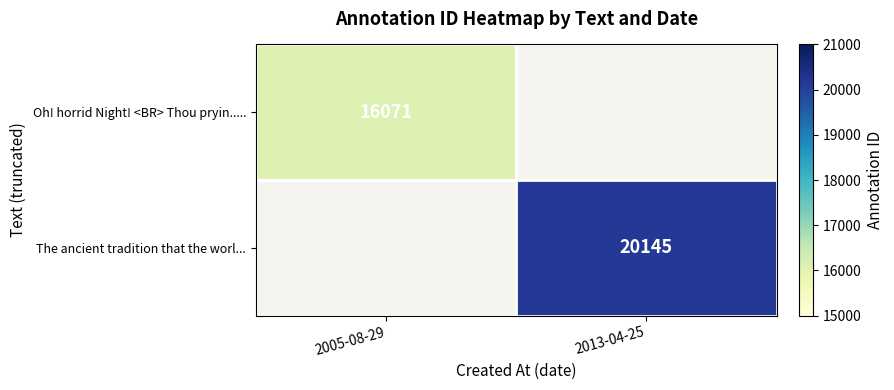

The The ancient tradition that the worl... series shows 20145 at 2013-04-25. True or false?

True